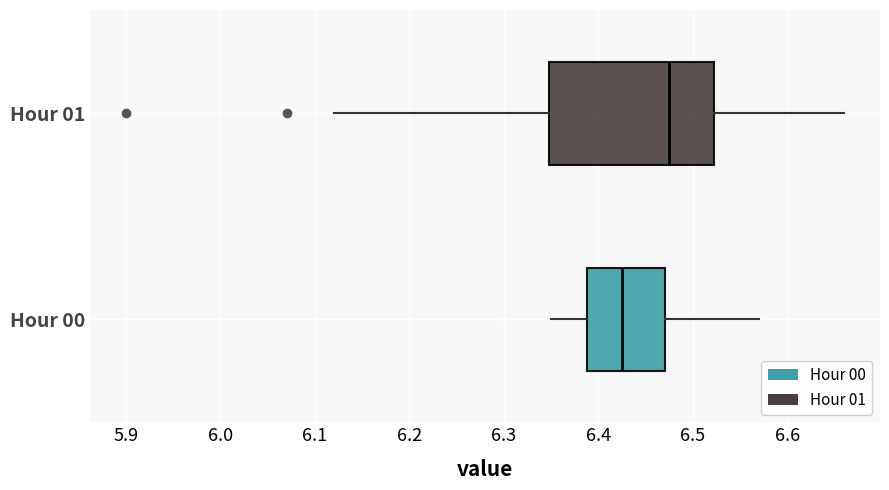

Comparing the boxes themselves (not the whiskers), which one is the widest?

Hour 01